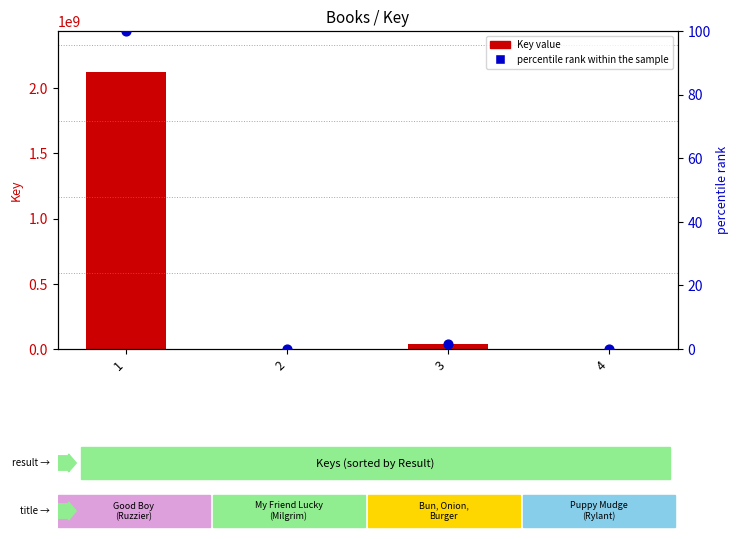

At how many categories does at least one series exceed 702541375?

1